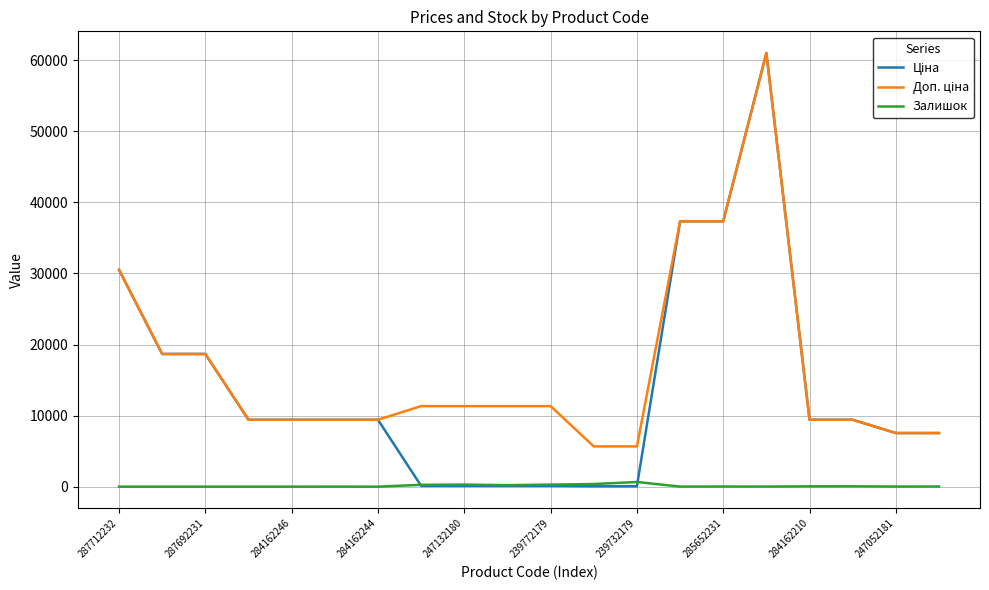

In Залишок, how many points are lower than both neighbors (excluding endpoints)?

5